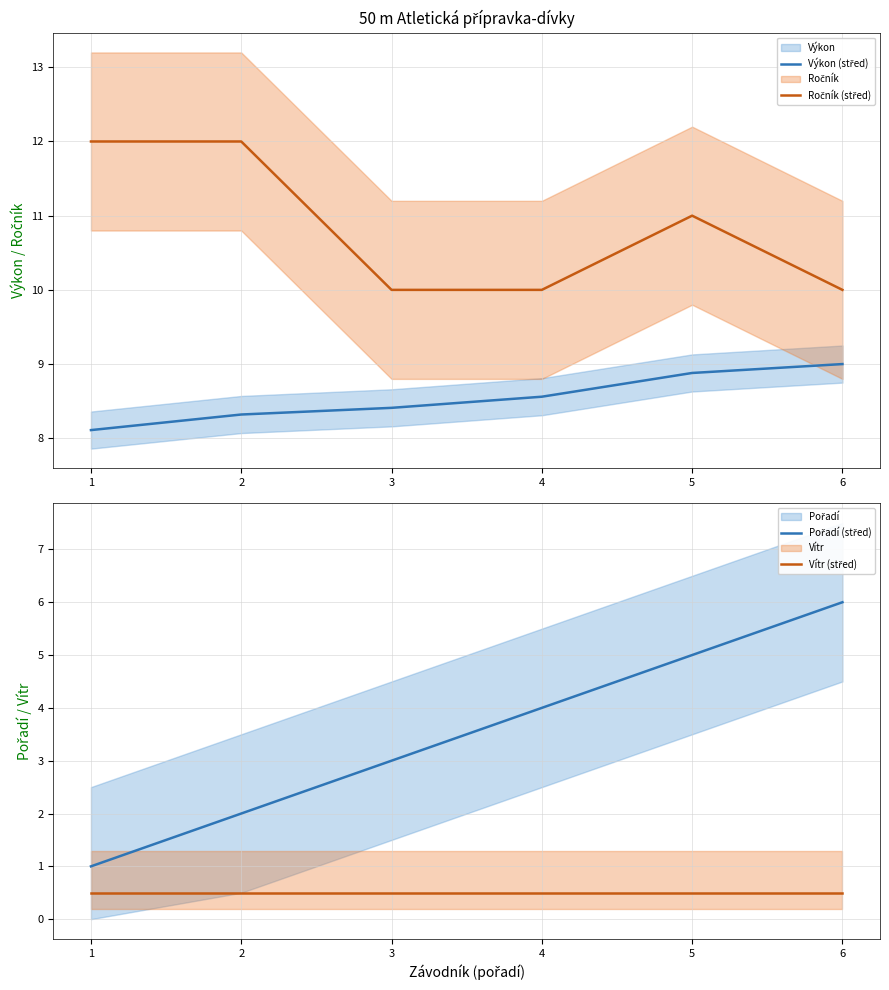

What is the sum of the Ročník (střed) values at 5 and 2?

23.0